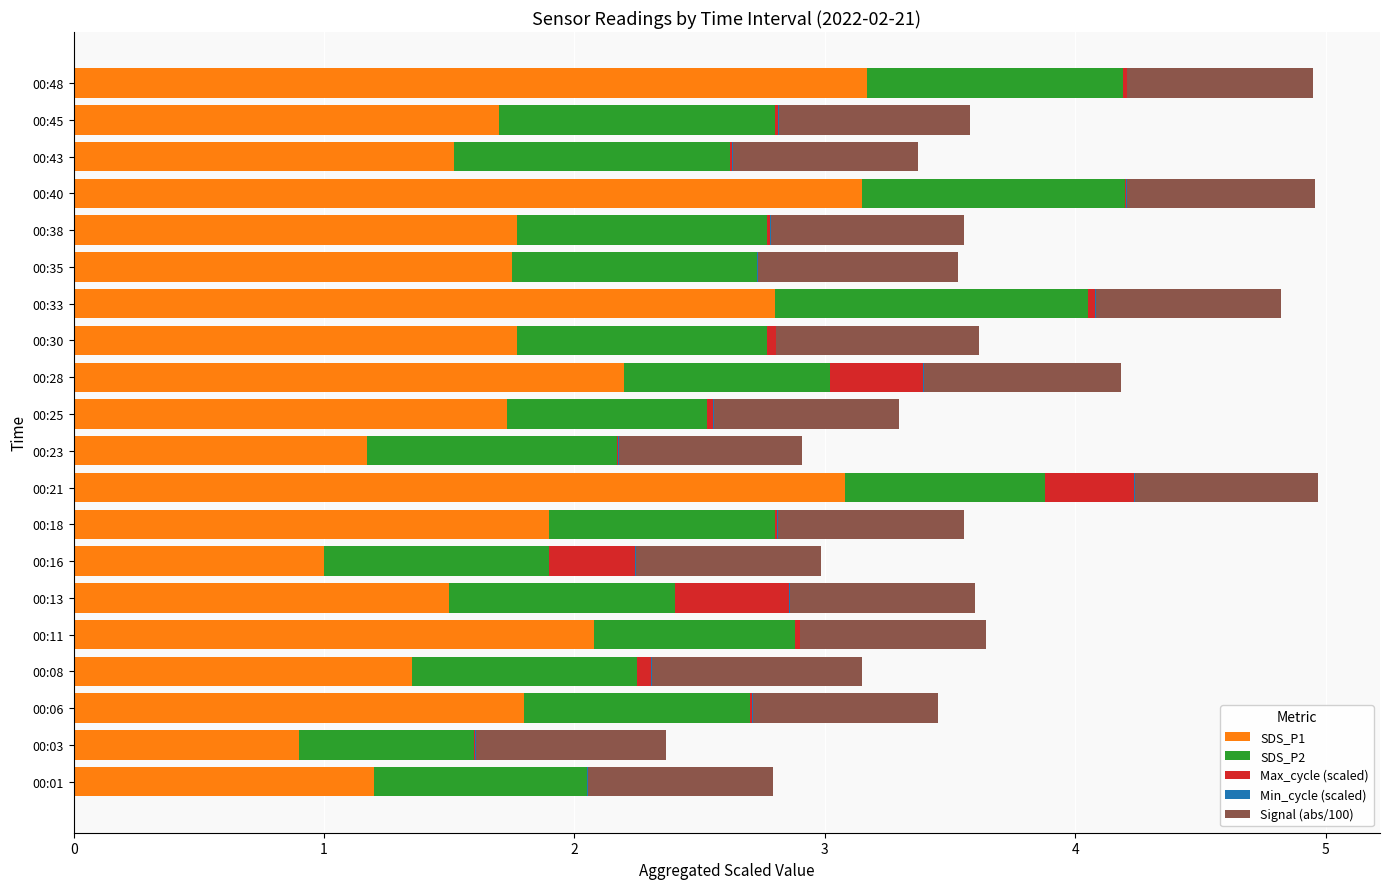

Is it true that SDS_P1 equals 1.0 at 00:16?

True